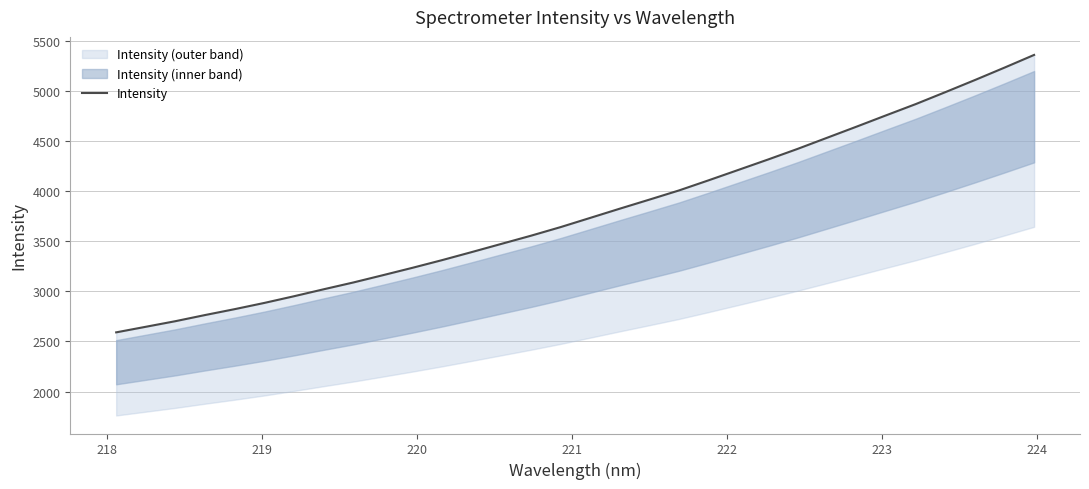

True or false: the data has more than 1 interior local peaks.

False